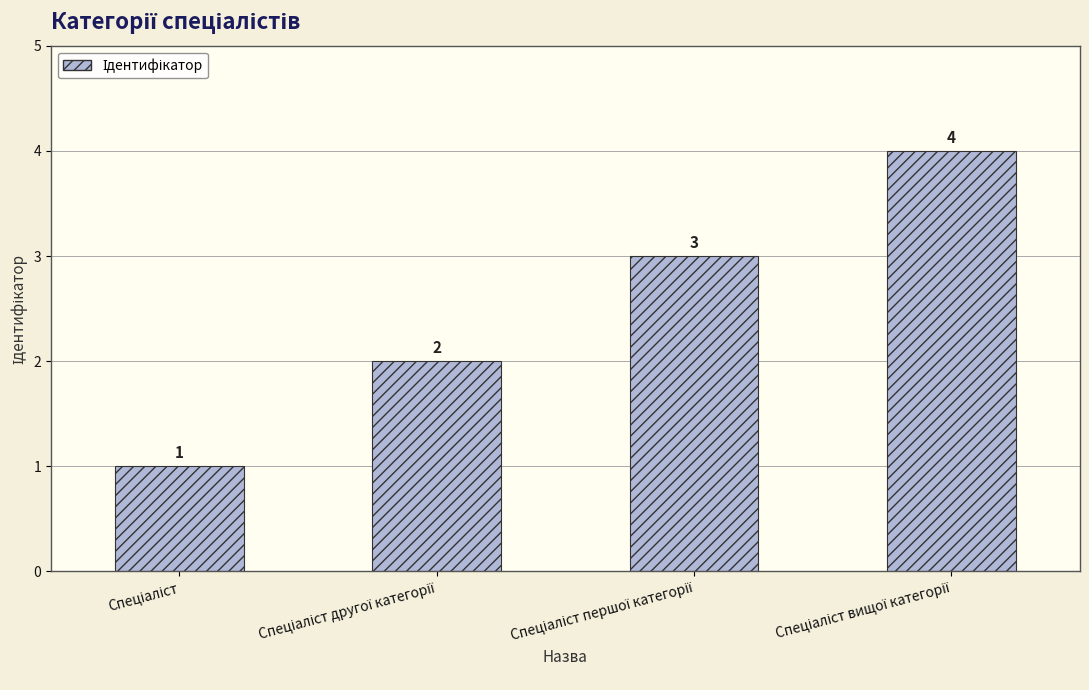

What is the value of the 3rd bar from the left?

3